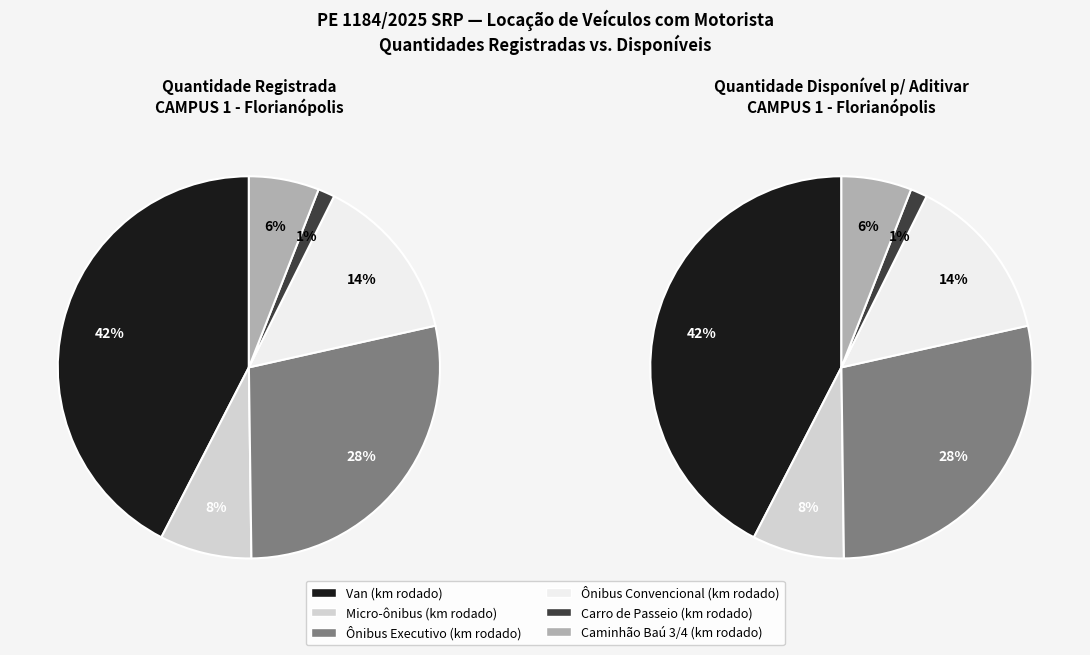

To the nearest percent, what percentage of the pie is Ônibus Executivo (km rodado)?

28%